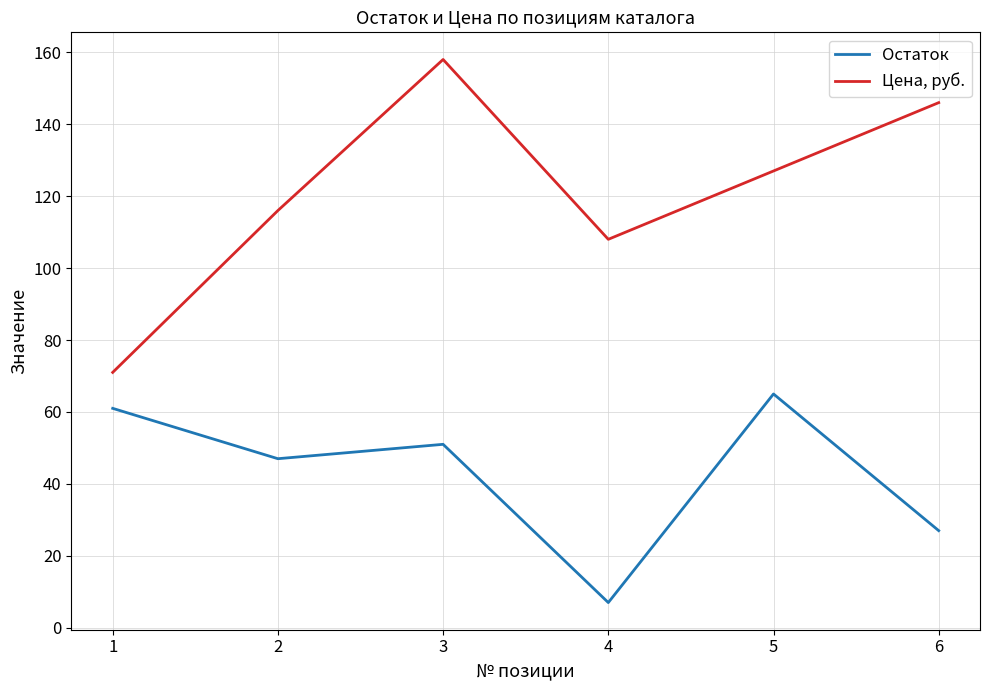

Reading left to right, transcribe all the data shown in this chart.

Остаток: 61	47	51	7	65	27
Цена, руб.: 71	116	158	108	127	146